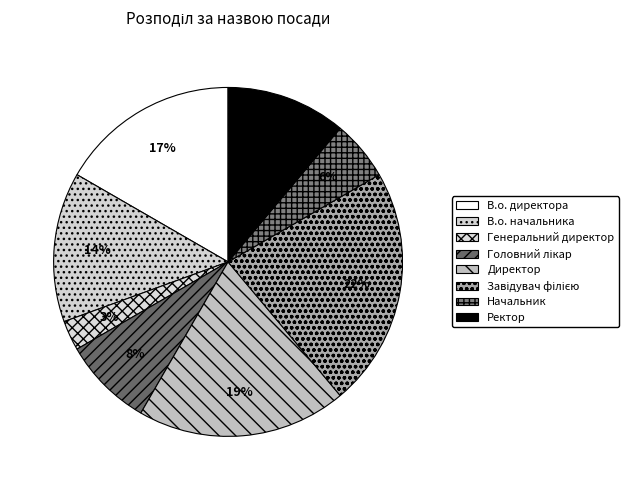

Is there any slice that represents more than half of the pie?

No